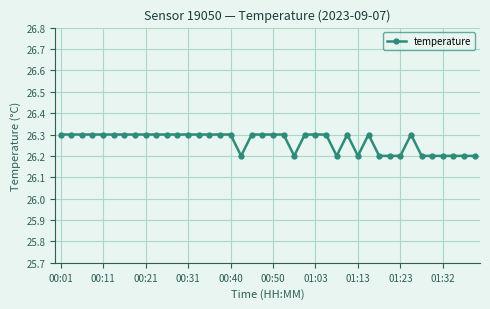

What is the minimum value shown in the chart?

26.2